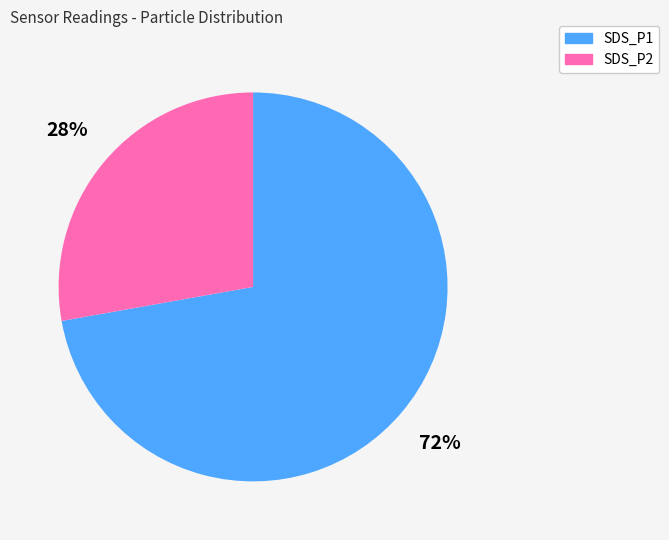

Rank the categories by value from lowest to highest.

SDS_P2, SDS_P1